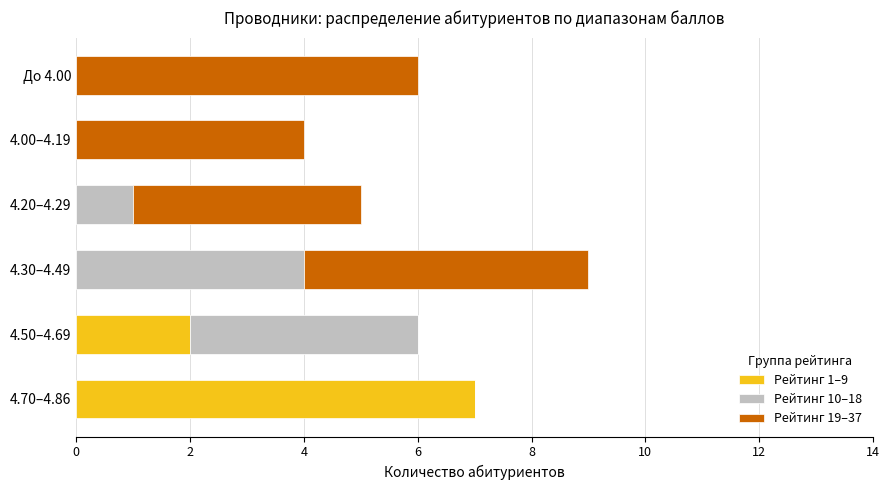

The Рейтинг 1–9 series shows 0 at 4.00–4.19. True or false?

True